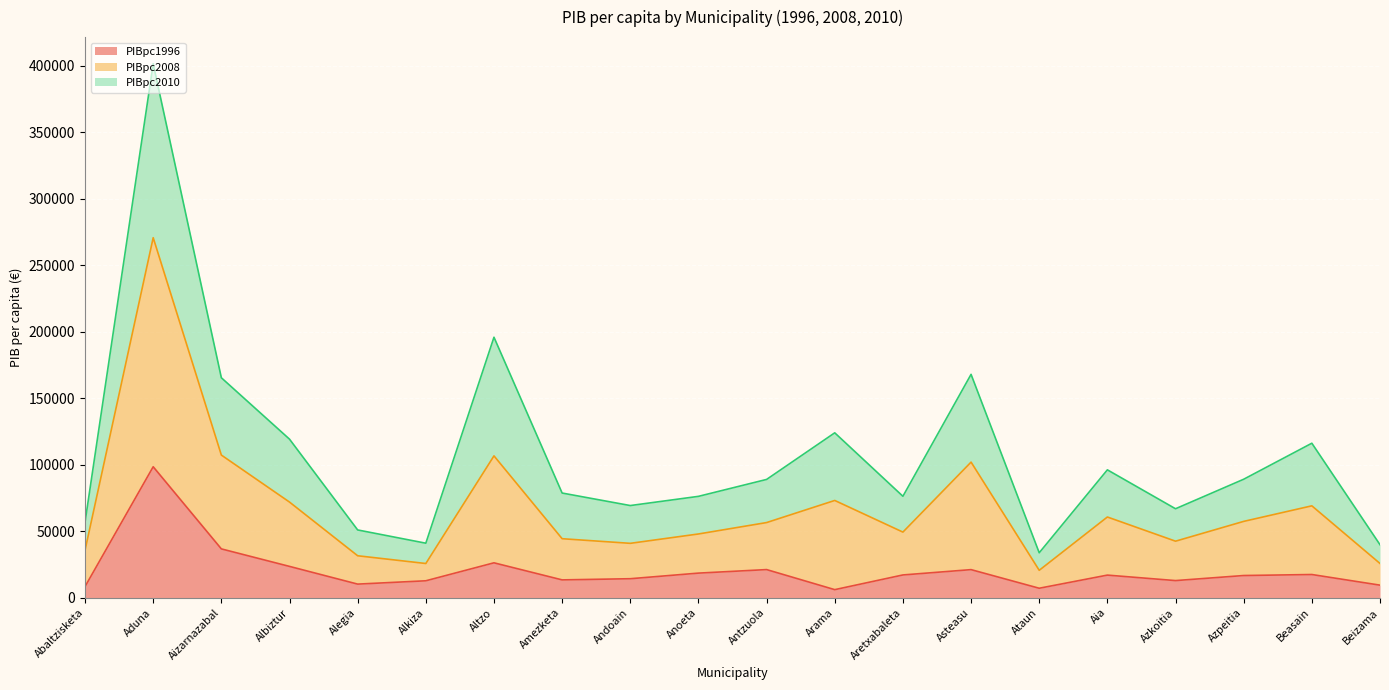

What is the total value across all series at Aretxabaleta?

76306